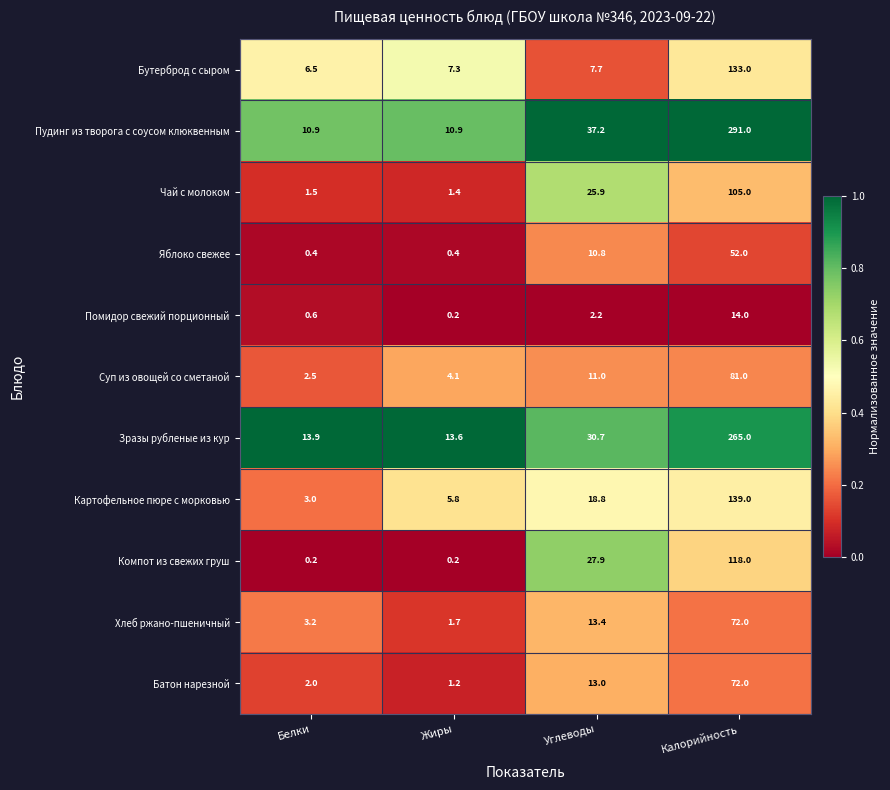

At which label does Зразы рубленые из кур reach its peak?

Калорийность